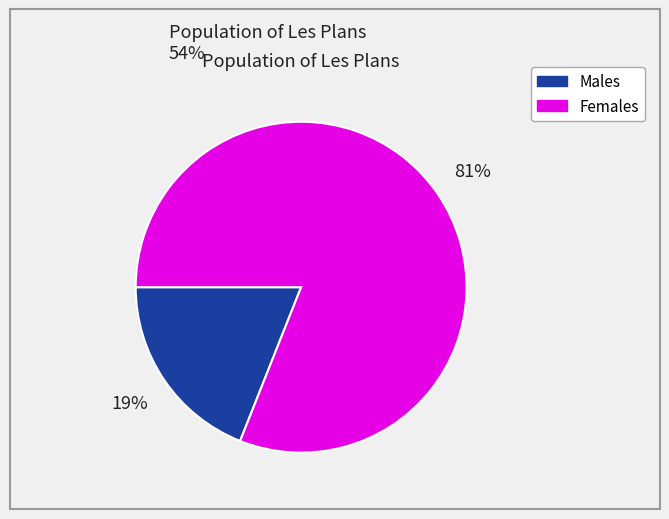

Does any single category account for the majority?

Yes